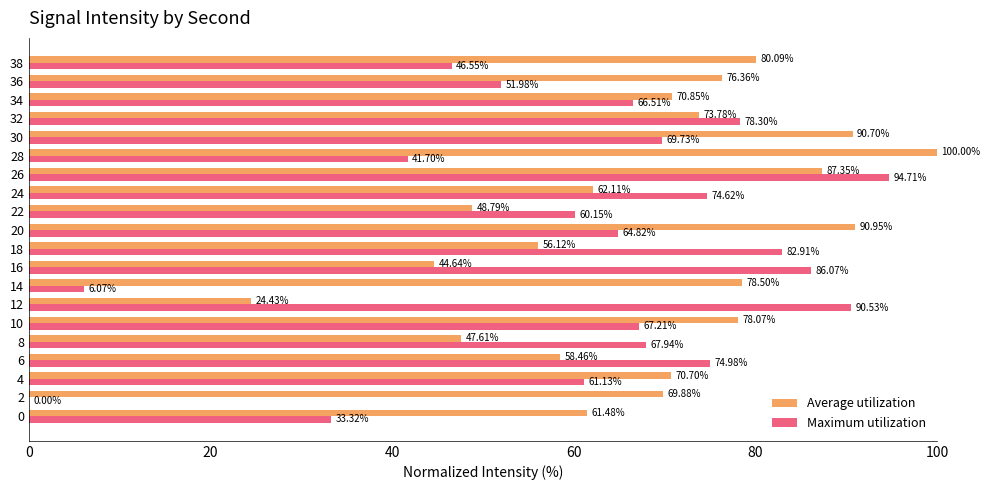

What is the total value across all series at 22?

108.9